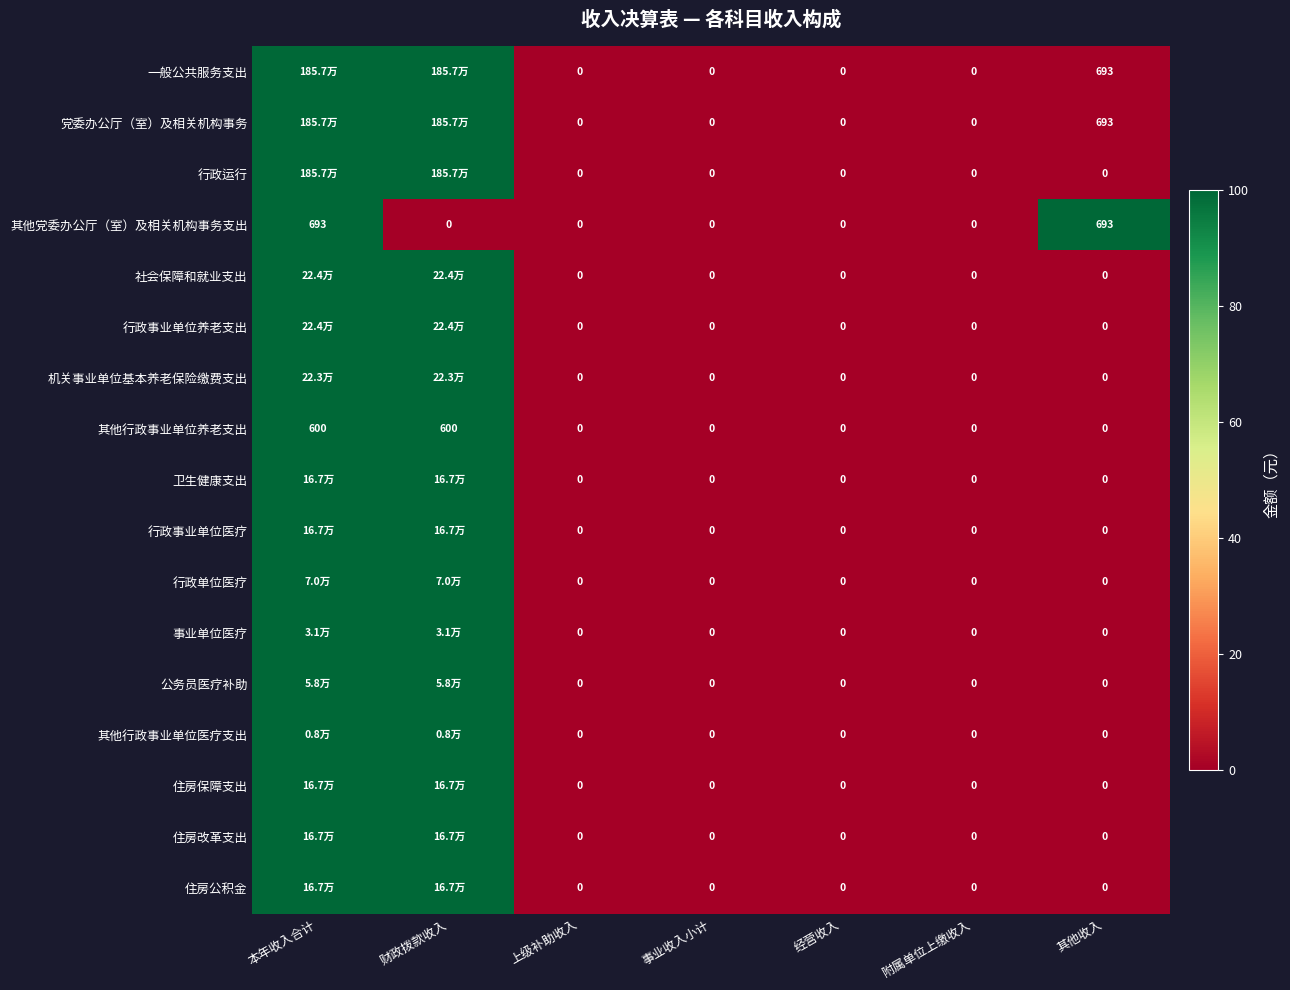

The value of 住房保障支出 at 事业收入小计 is 0.0. True or false?

True